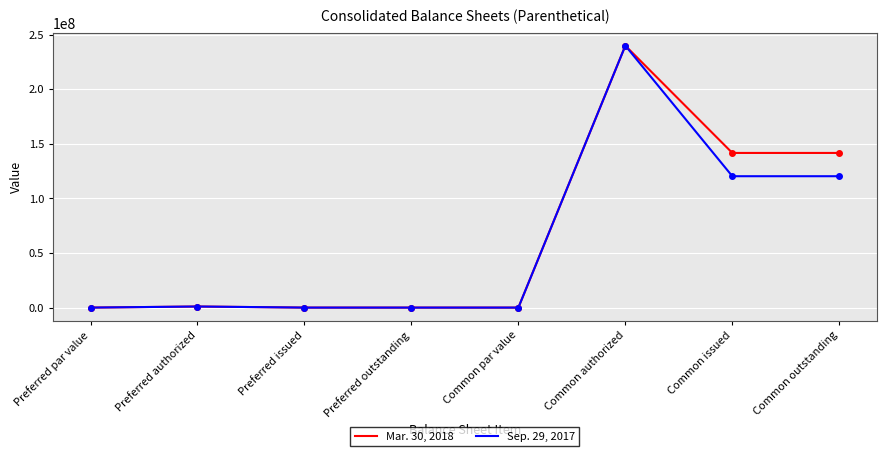

True or false: Mar. 30, 2018 has a value of 0 at Preferred outstanding.

True